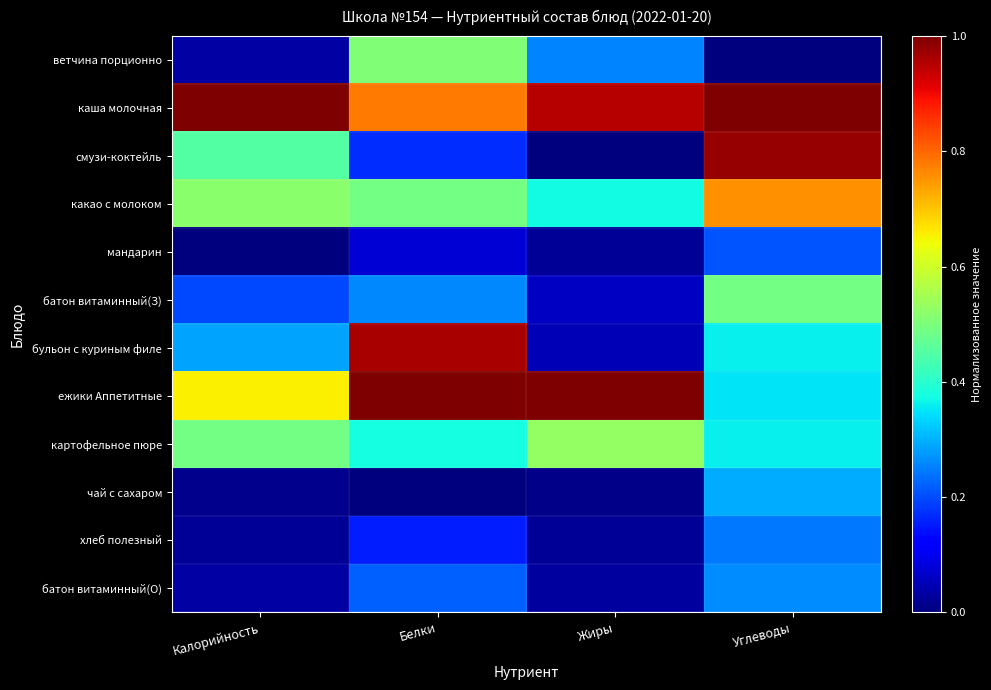

Rank the series at Углеводы from highest to lowest value.

каша молочная, смузи-коктейль, какао с молоком, батон витаминный(З), бульон с куриным филе, картофельное пюре, ежики Аппетитные, чай с сахаром, батон витаминный(О), хлеб полезный, мандарин, ветчина порционно